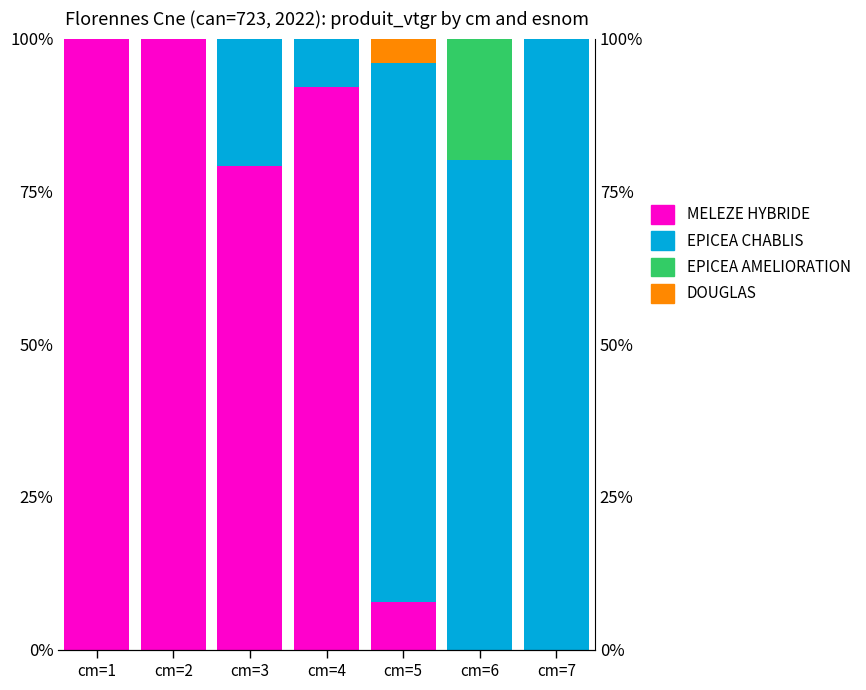

The value of MELEZE HYBRIDE at cm=6 is 0.0. True or false?

True